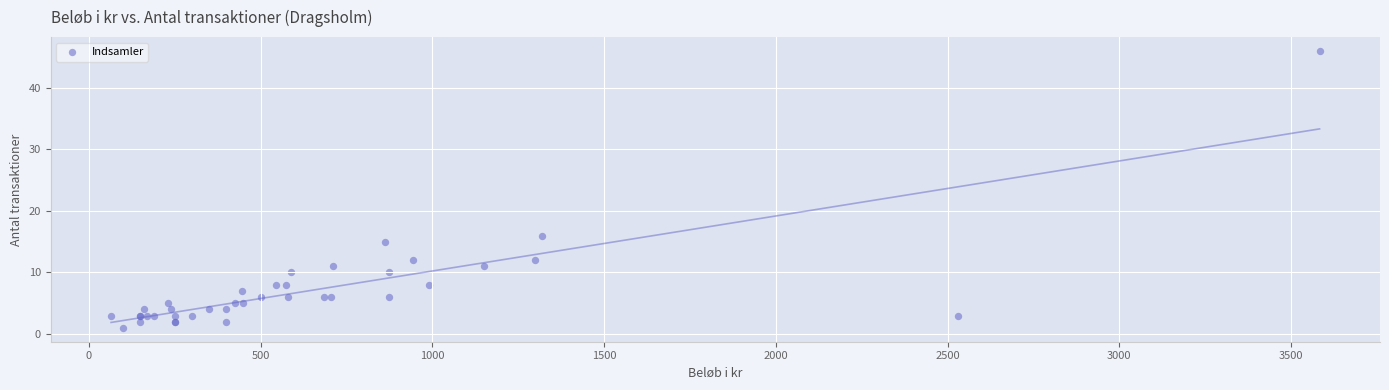

What Y value in the scatter plot is closest to 23?

16